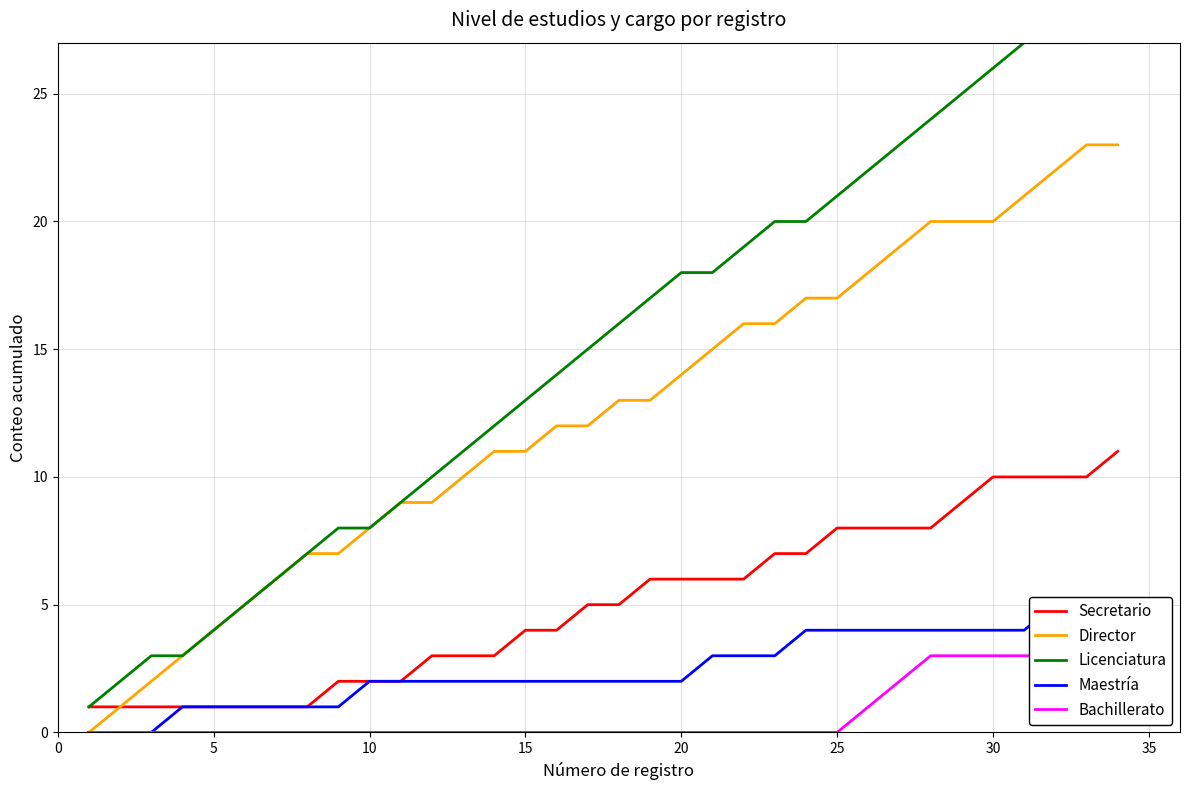

What is the difference between the maximum and minimum values in the Maestría series?

5